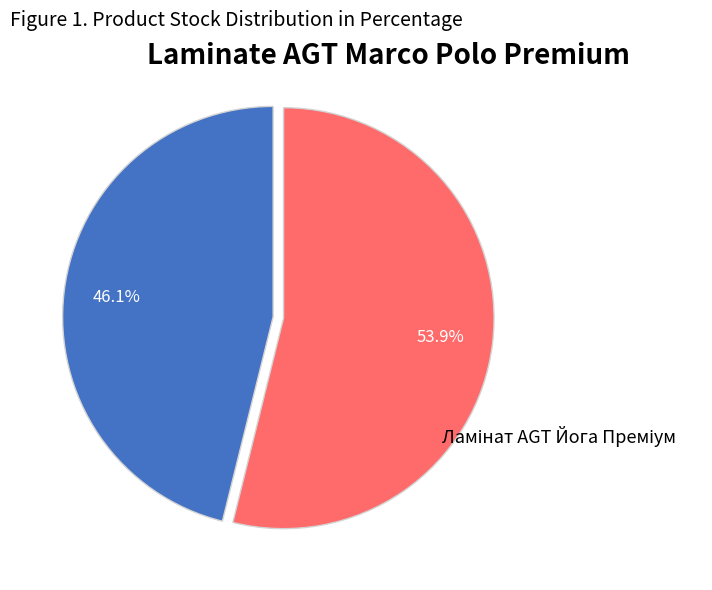

Does any single category account for the majority?

Yes